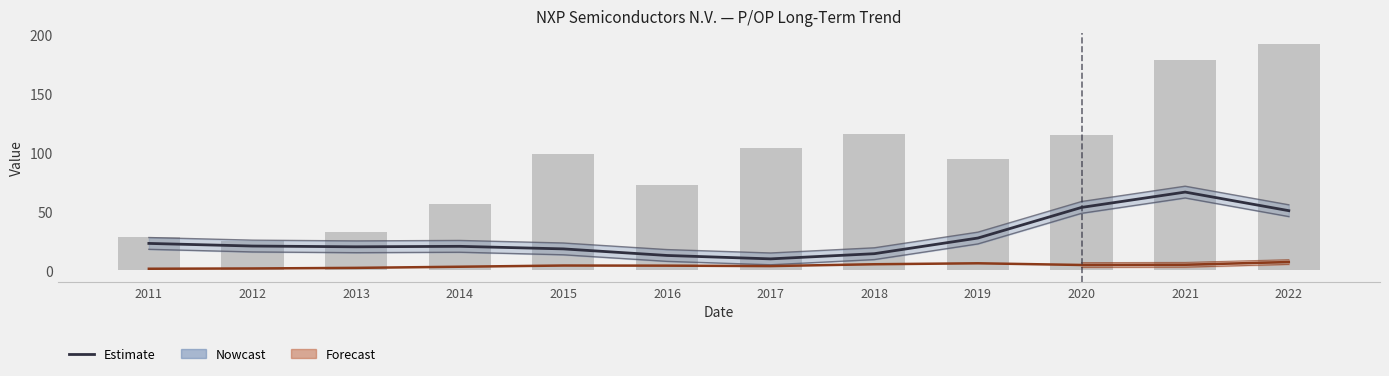

Reading left to right, list all the values displayed in this chart.

P/OP (Estimate): 2011=22.7	2012=20.5	2013=19.8	2014=20.2	2015=18.1	2016=12.5	2017=9.6	2018=14.0	2019=27.3	2020=53.2	2021=66.2	2022=50.5
Op EPS (Forecast): 2011=1.2	2012=1.5	2013=2.0	2014=2.9	2015=4.0	2016=3.9	2017=3.5	2018=5.0	2019=5.9	2020=4.4	2021=4.6	2022=6.9
Stock Price: 2011=27.8	2012=24.9	2013=32.2	2014=56.2	2015=98.5	2016=72.2	2017=103.9	2018=115.9	2019=94.2	2020=114.6	2021=178.5	2022=191.4